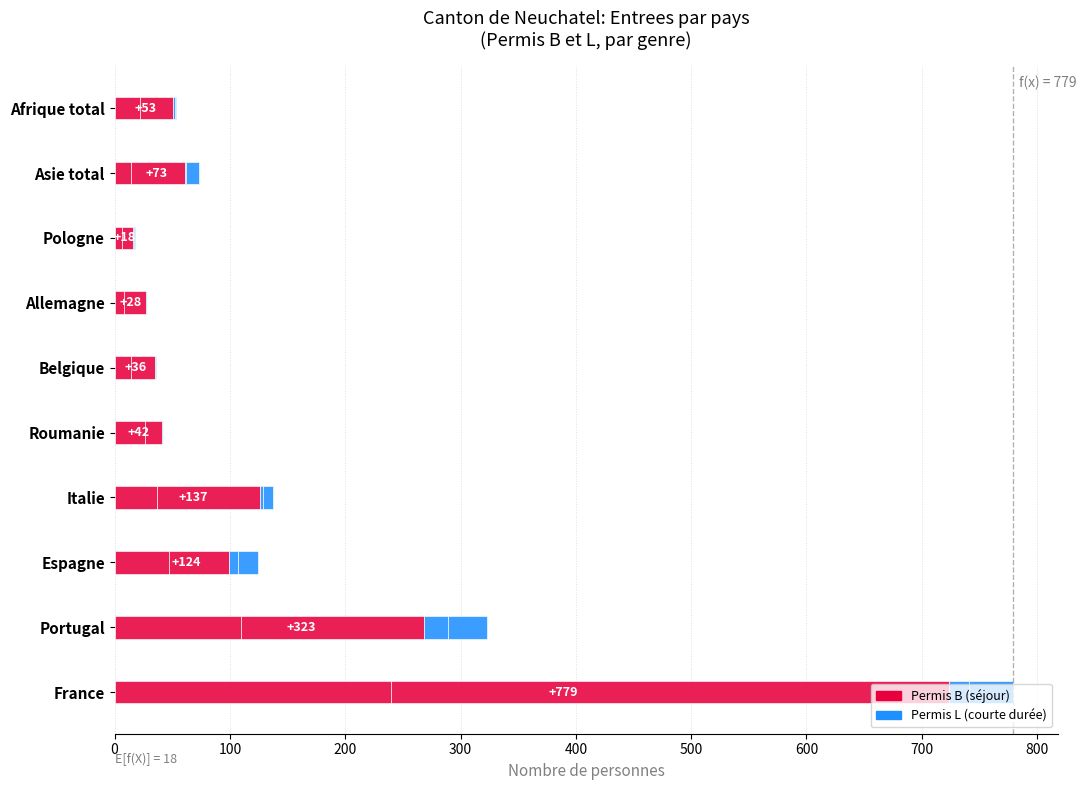

Count the number of categories in the chart.

10